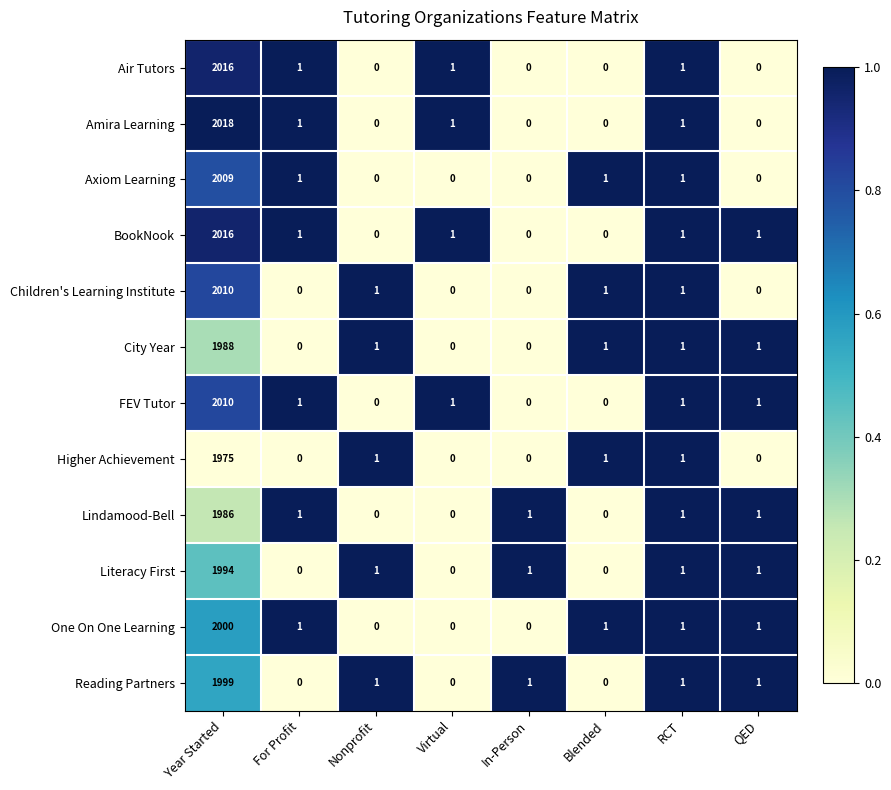

What is the average value of the Air Tutors series?

252